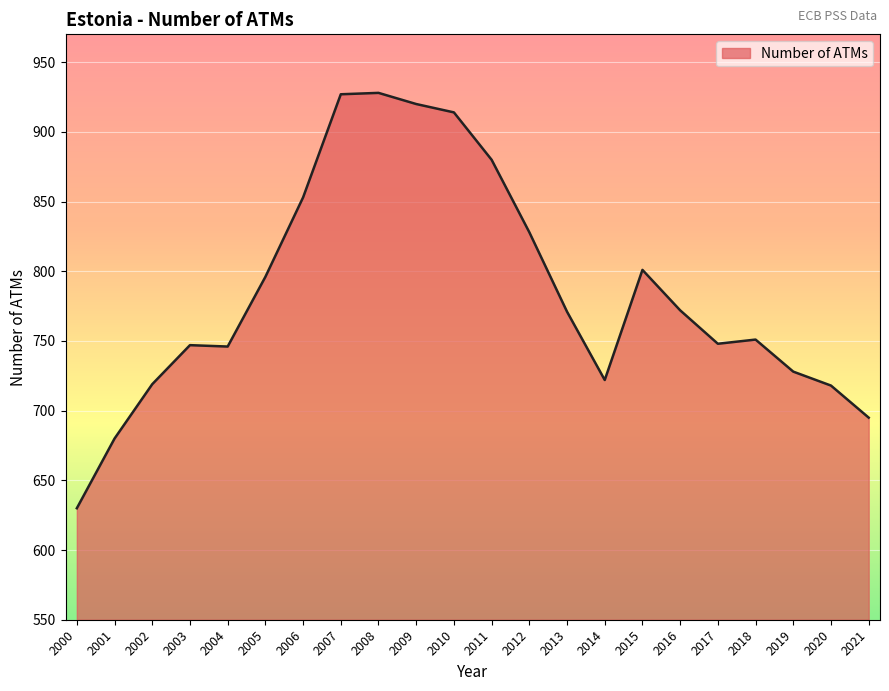

How many values are below 771?

11